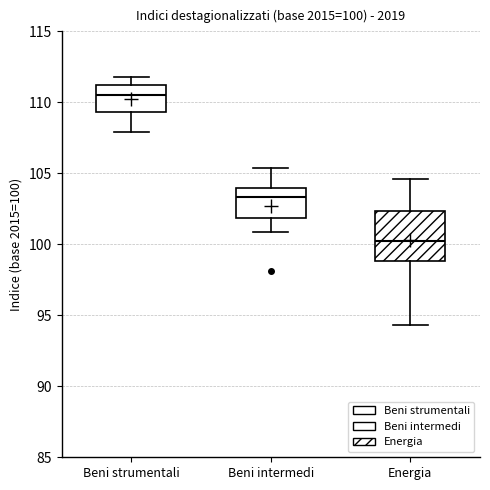

Which box has the highest median line?

Beni strumentali